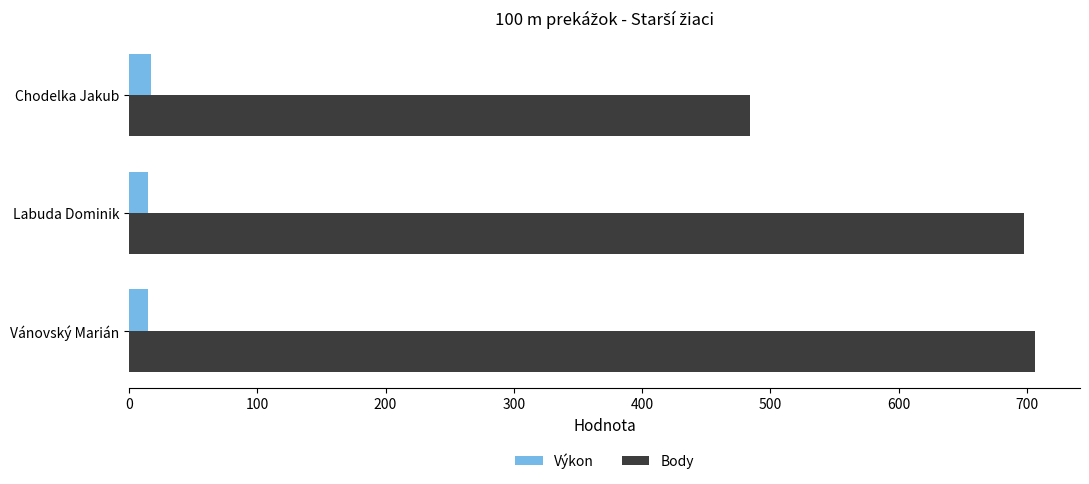

What is the difference between the highest and lowest values at Vánovský Marián?

691.0